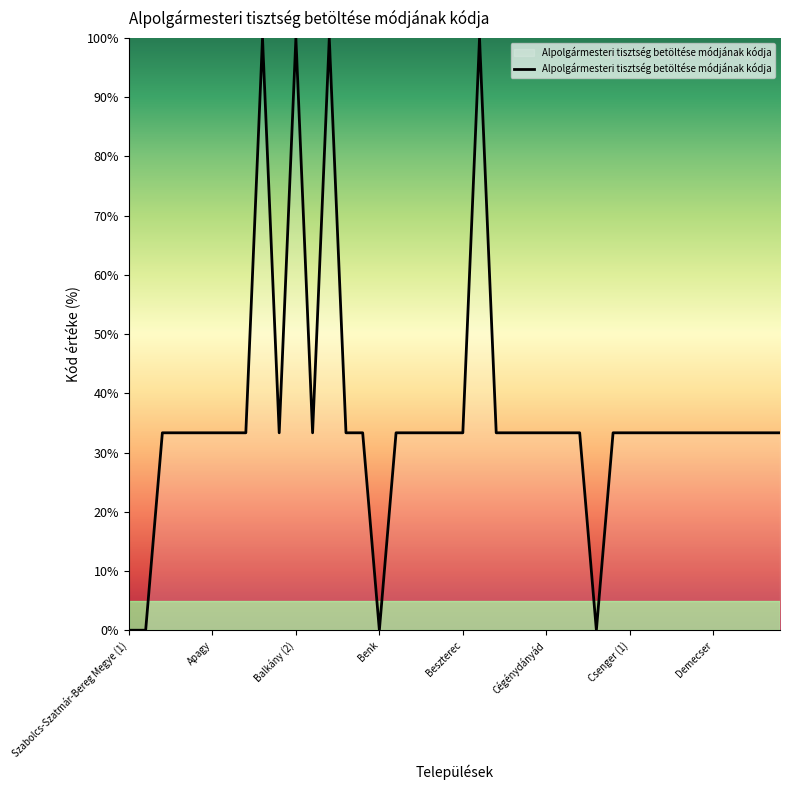

What is the greatest value displayed?

100.0